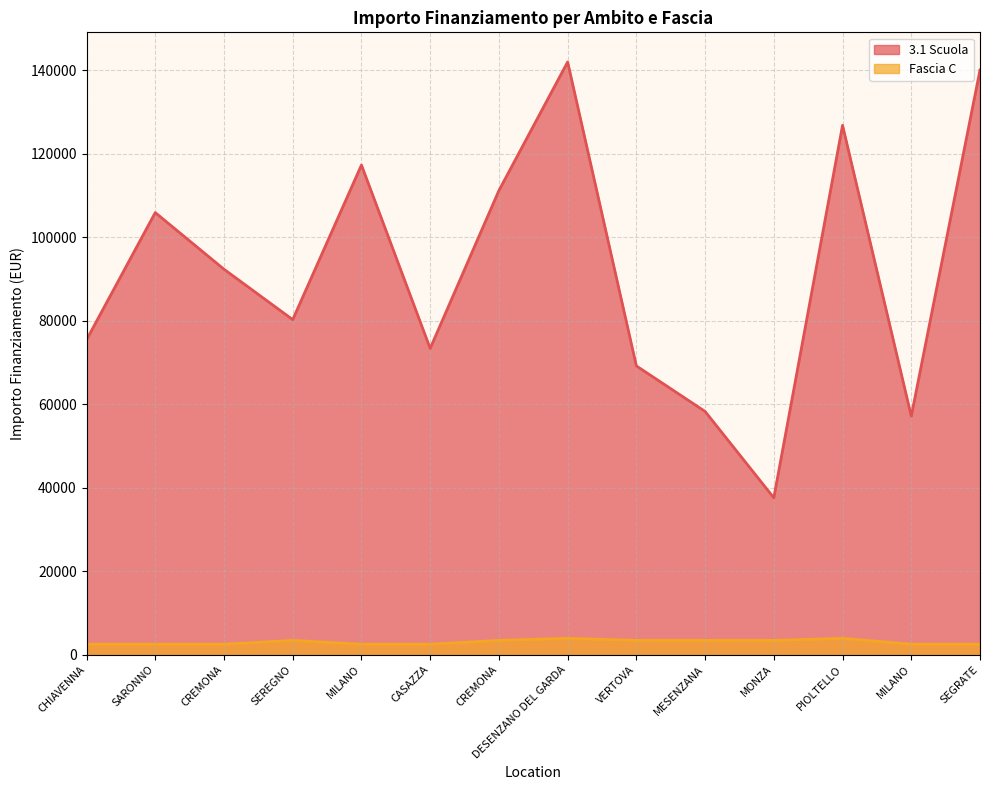

True or false: 3.1 Scuola and Fascia C intersect in this chart.

False